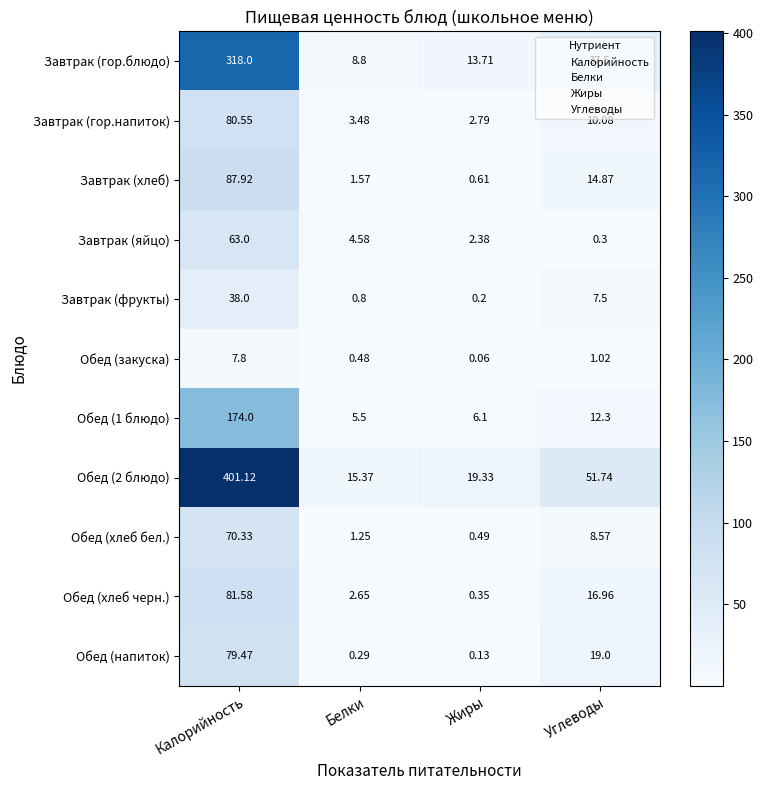

At which label is Обед (напиток) closest to 39?

Углеводы